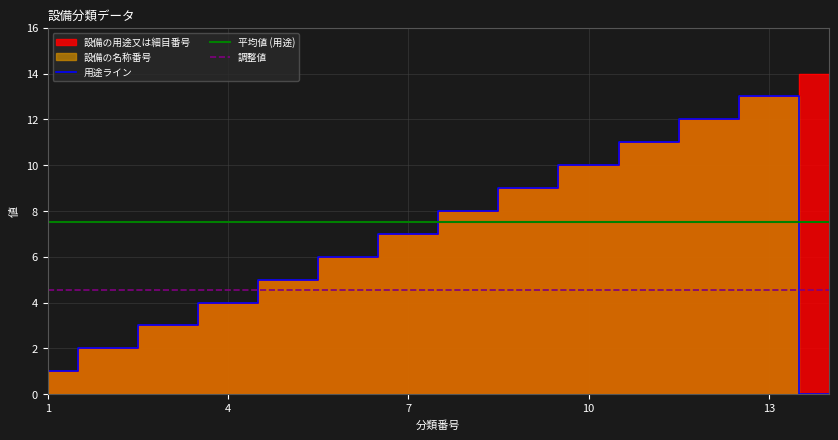

What value does the 平均値 (用途) series have at 13?

7.5